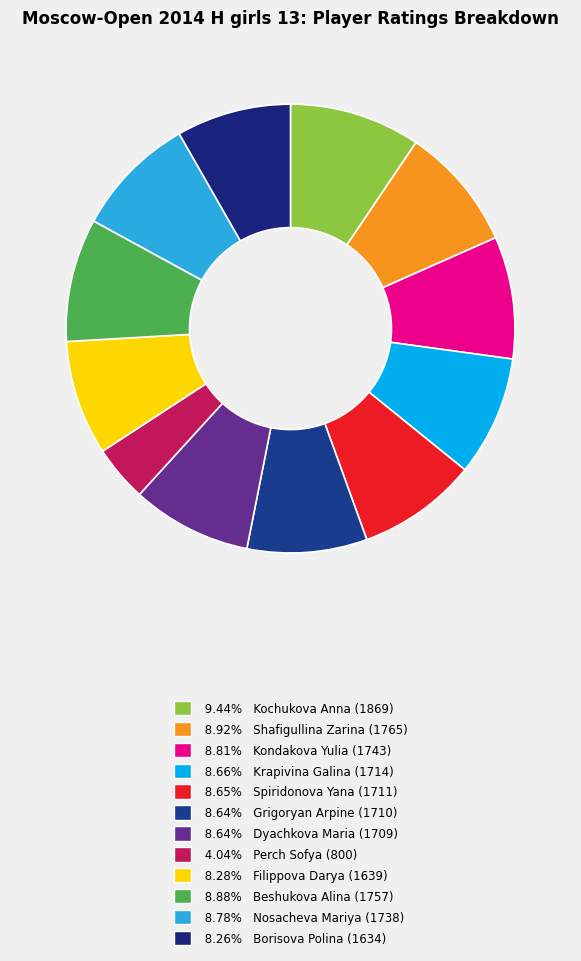

How many slices are in this pie chart?

12